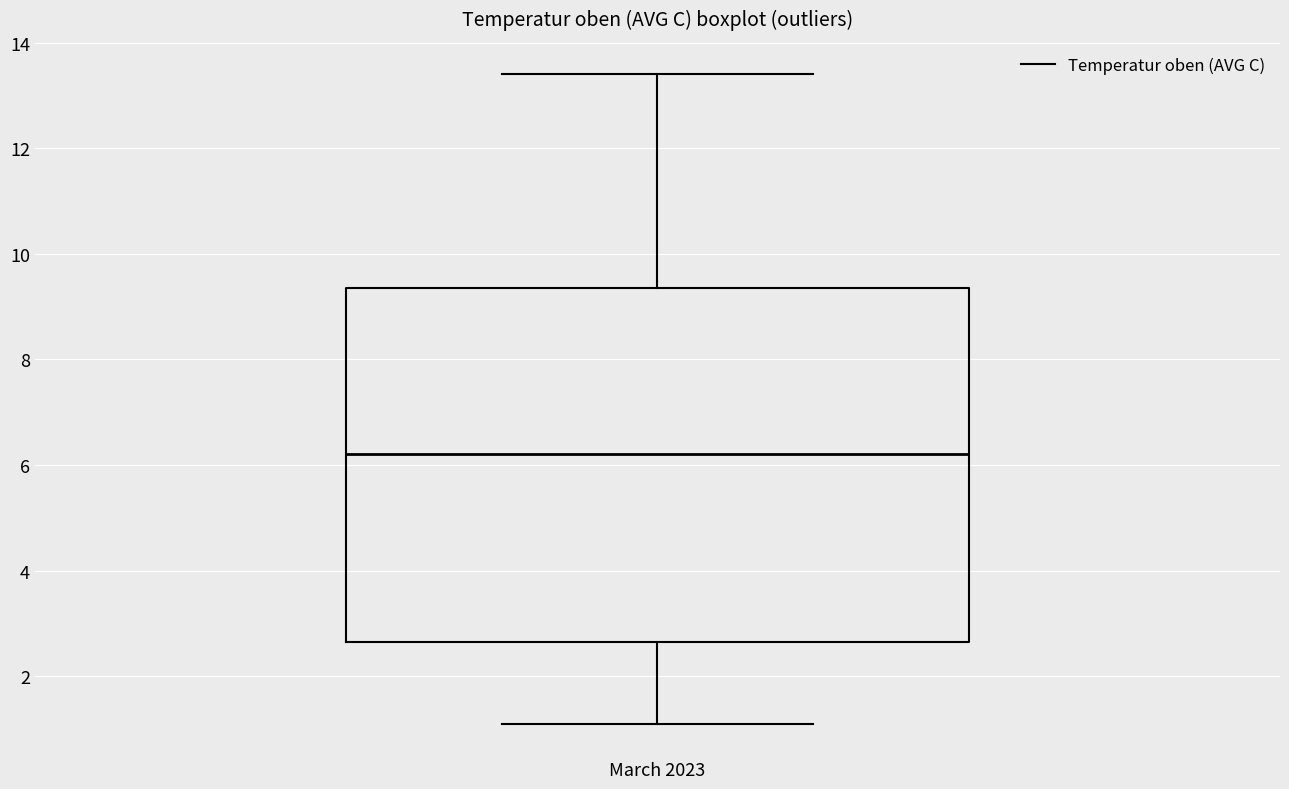

Read this box plot against the y-axis: the position of the median line, the range covered by the box, and the ends of both whiskers. The values are not printed on the chart, so give them approximately, as read against the axis.

median 6.2, box 2.6 to 9.4, whiskers 1.2 to 13.4